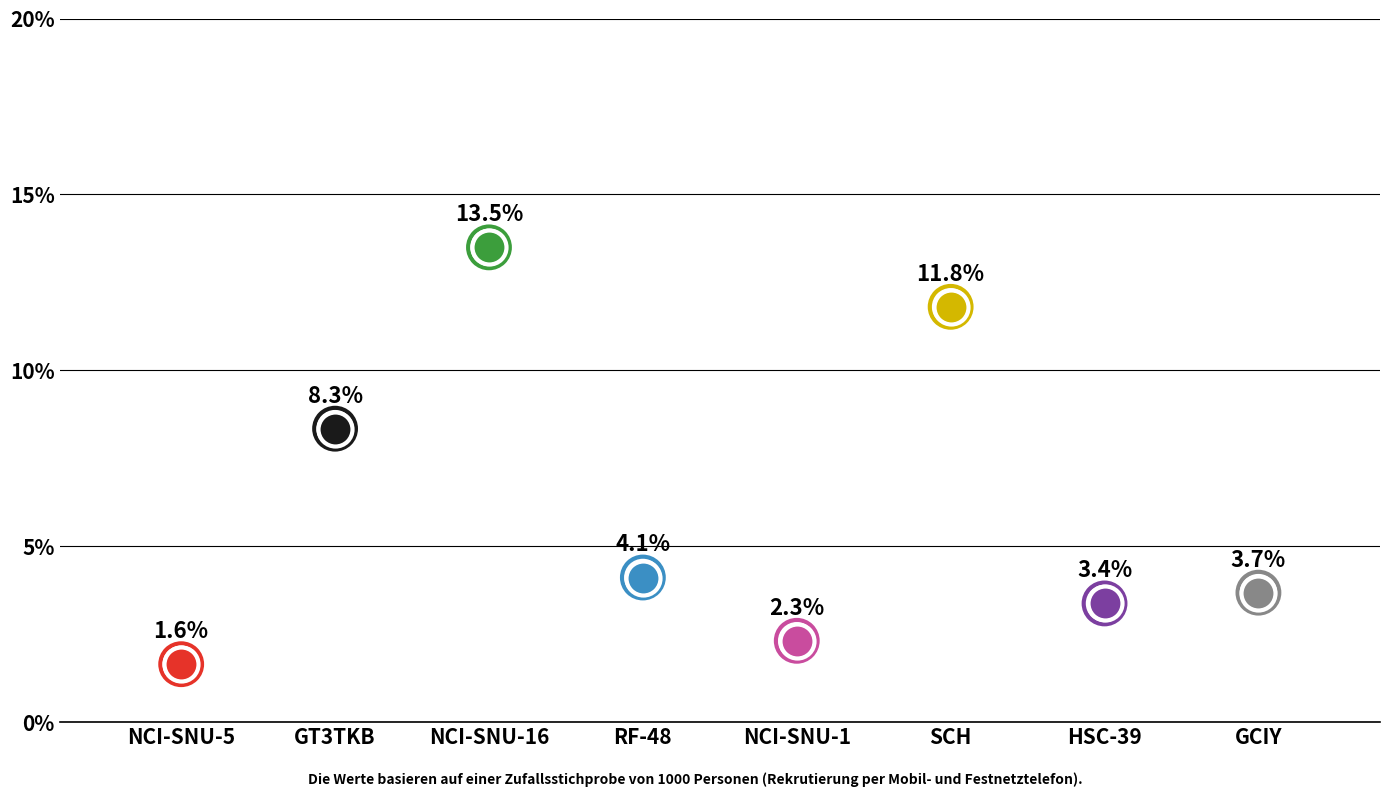

What is the change in value from NCI-SNU-5 to GT3TKB?

+6.7